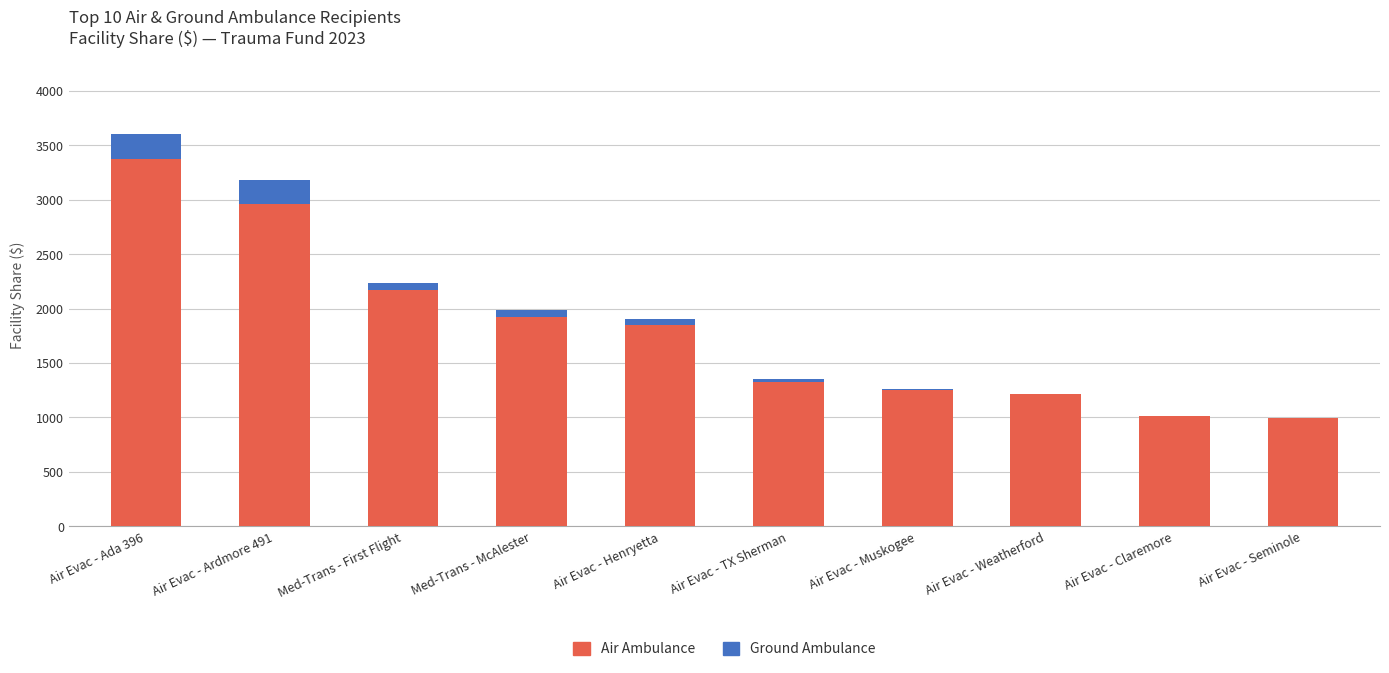

At which category is the sum across all series the highest?

Air Evac - Ada 396